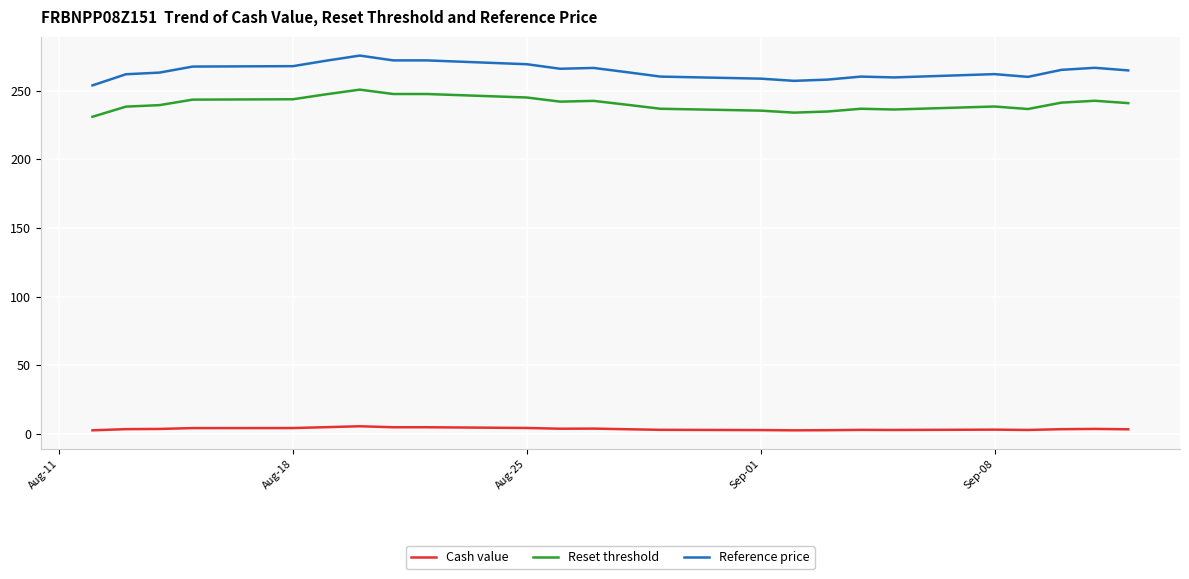

What is the difference between the maximum and minimum values in the Cash value series?

3.0